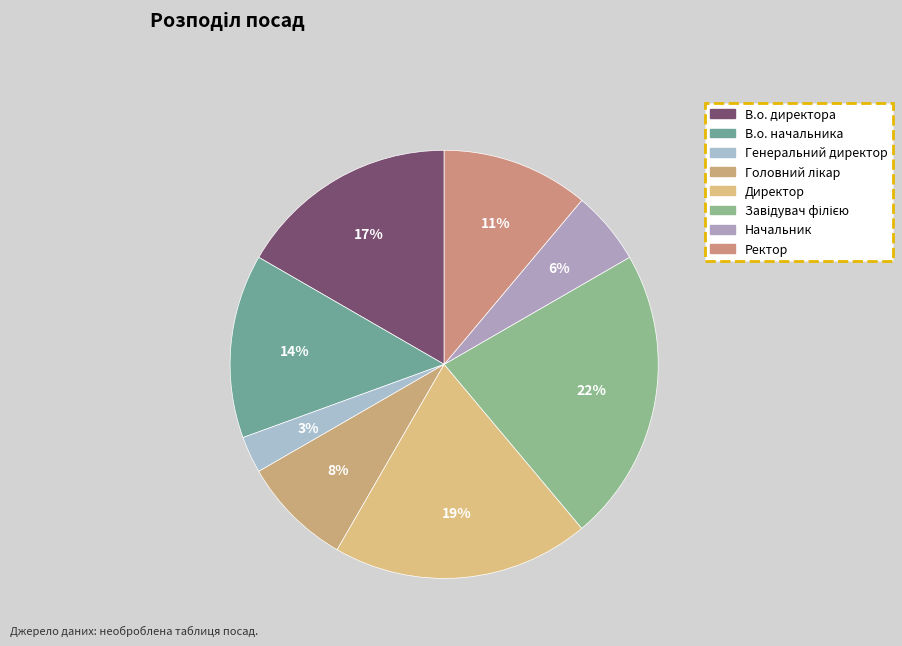

Combined, what portion of the pie is Генеральний директор and Ректор?

13.9%